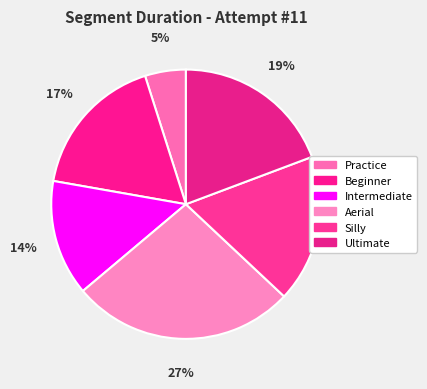

True or false: Ultimate accounts for 19% of the total.

True